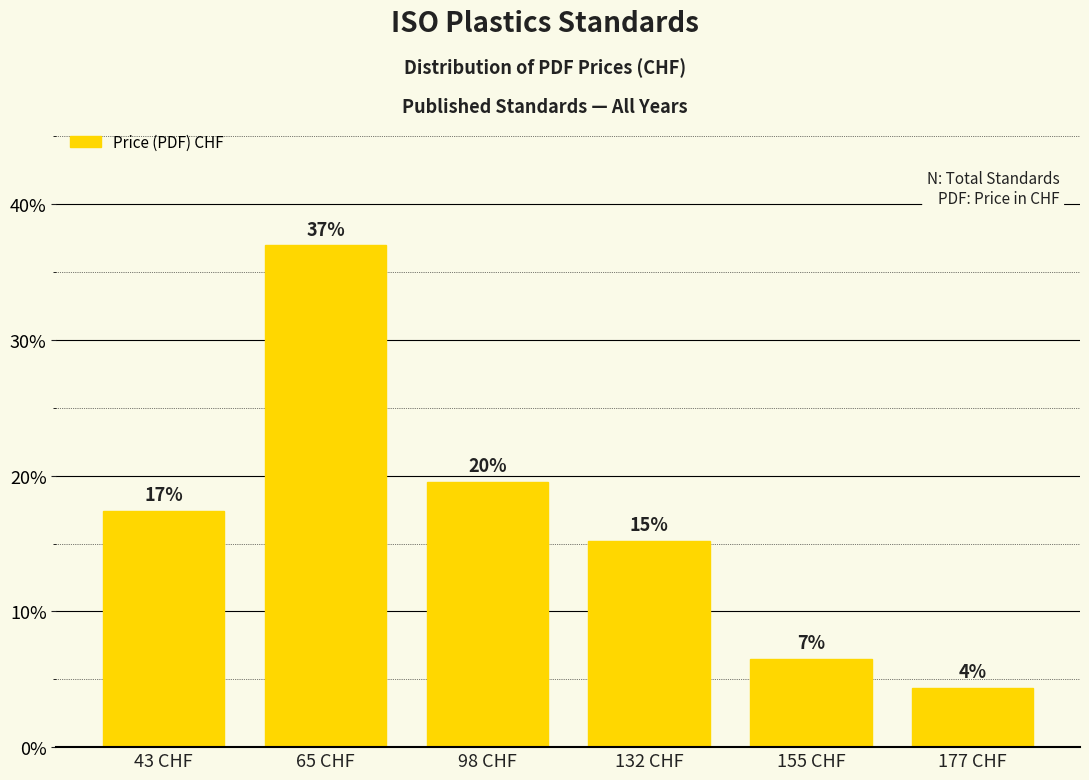

Which label corresponds to the smallest value in the chart?

177 CHF